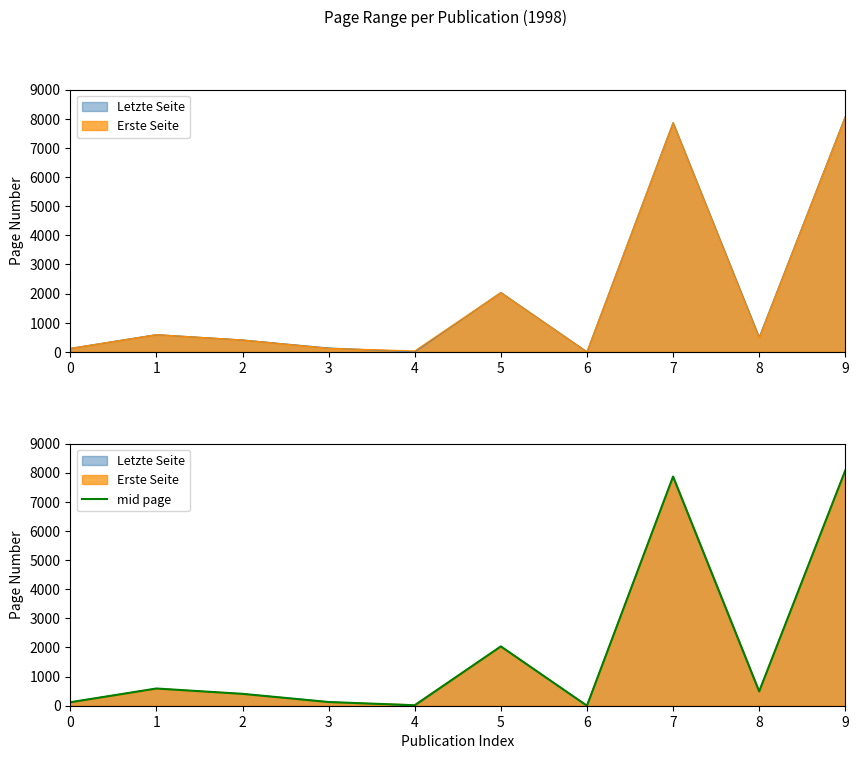

What is the value of the 10th point from the left?

8078.0